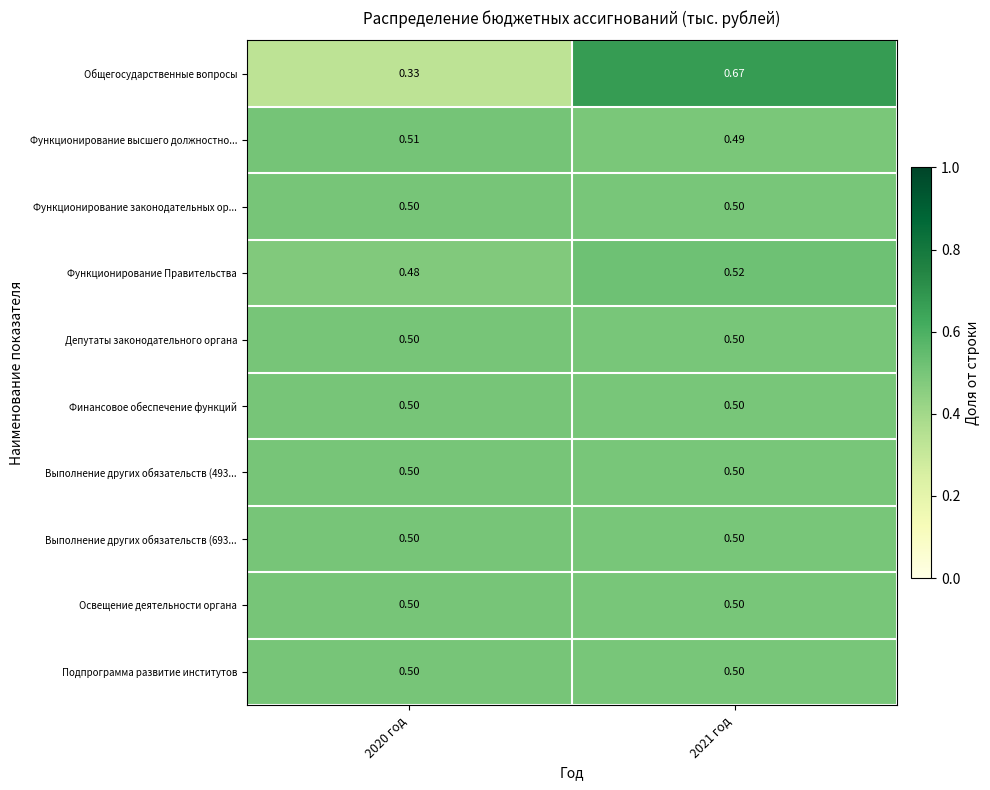

Which series changed the most between 2020 год and 2021 год?

Общегосударственные вопросы